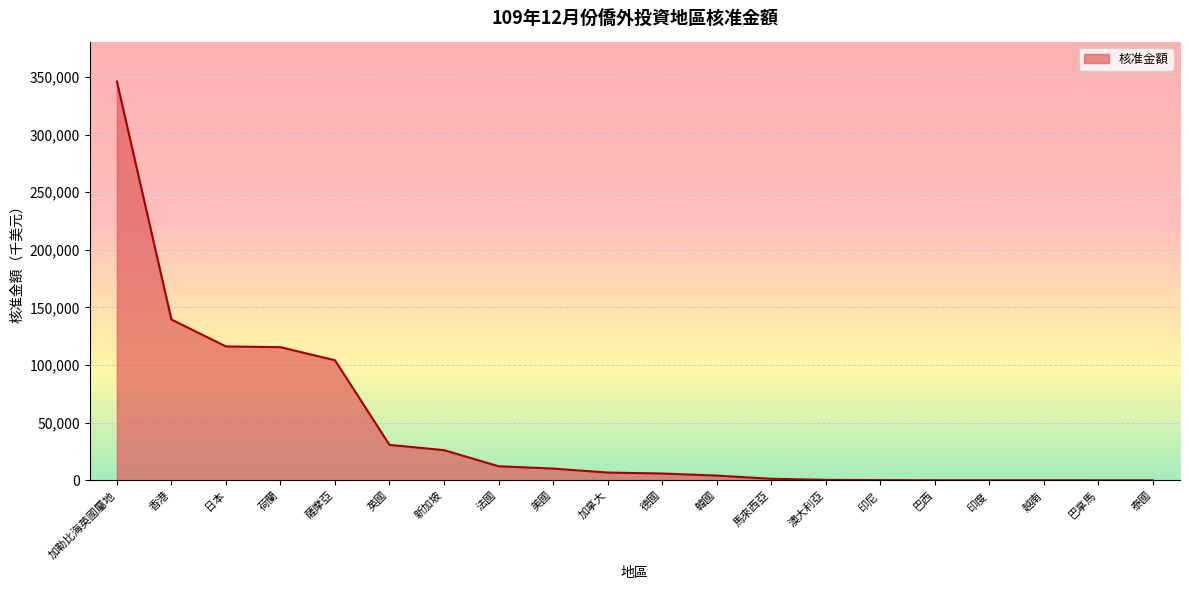

Which category has the highest value across all series?

加勒比海英國屬地